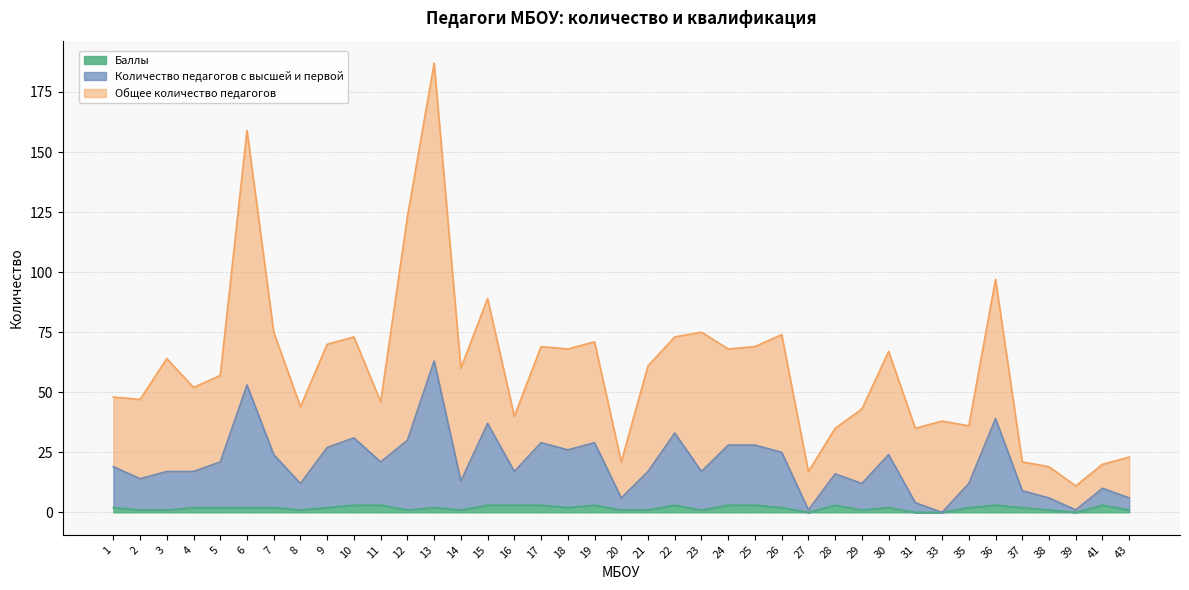

How many lines are shown in the chart?

3